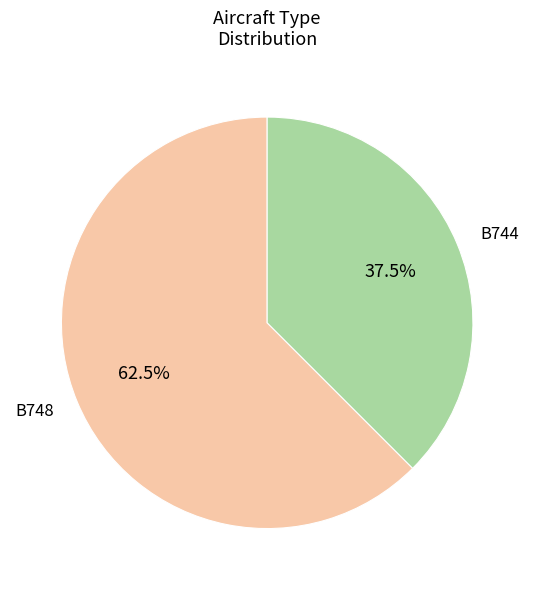

Rank the categories by value from lowest to highest.

B744, B748